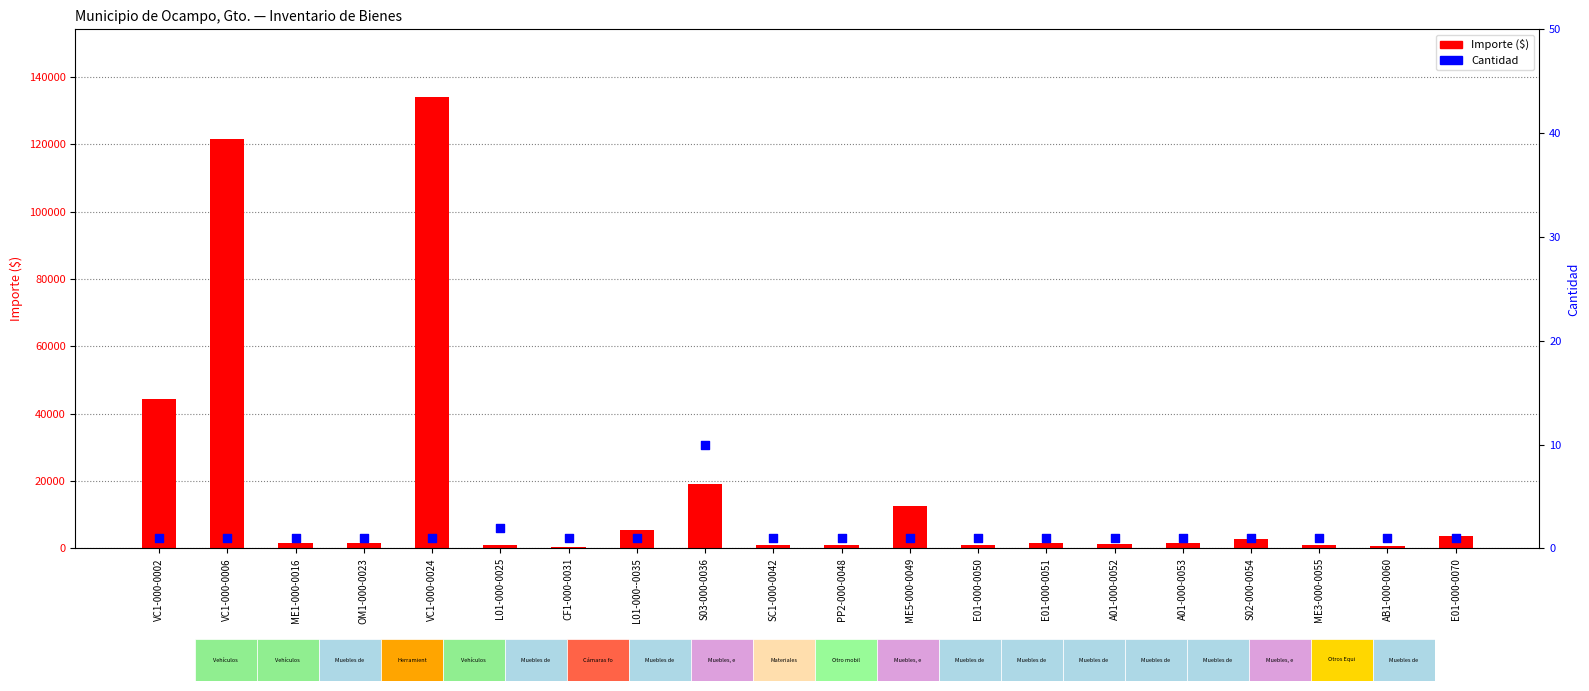

What are all the series names shown in the legend?

Importe ($), Cantidad